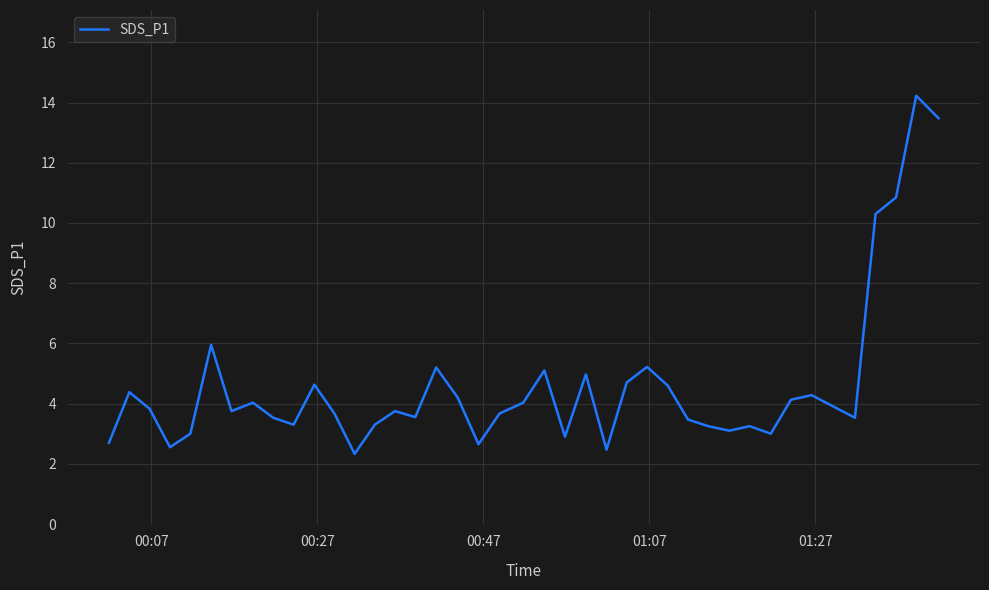

What is the maximum value shown in the chart?

14.2